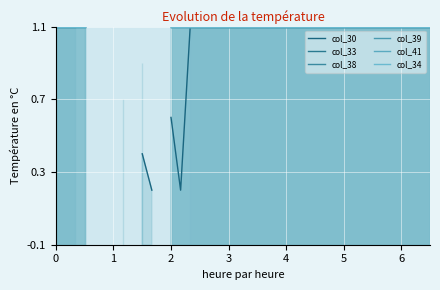

The value of col_30 at 25 is 1.8. True or false?

False